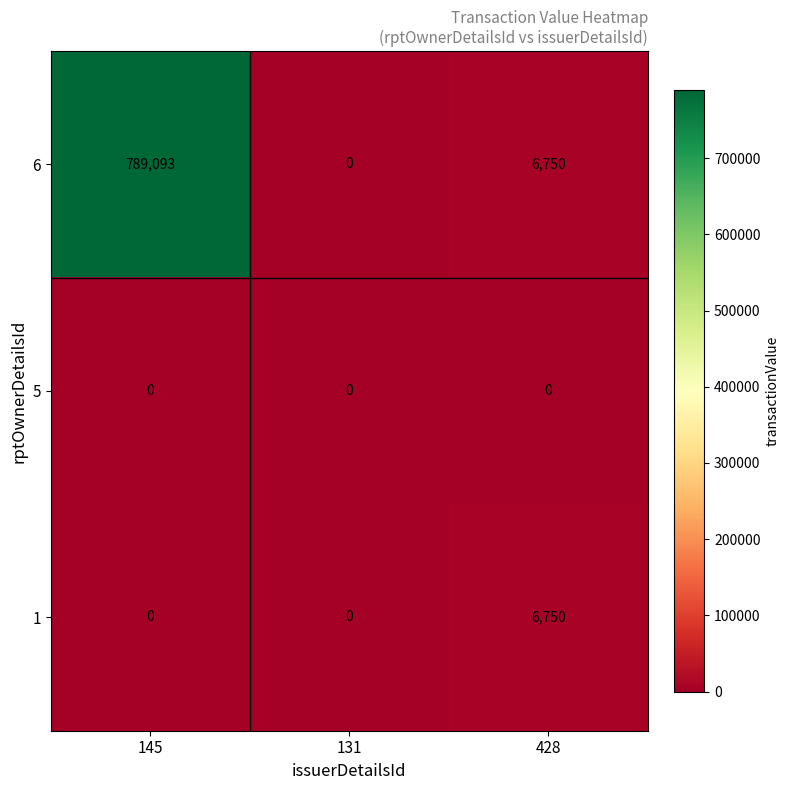

At which label does 6 reach its peak?

145